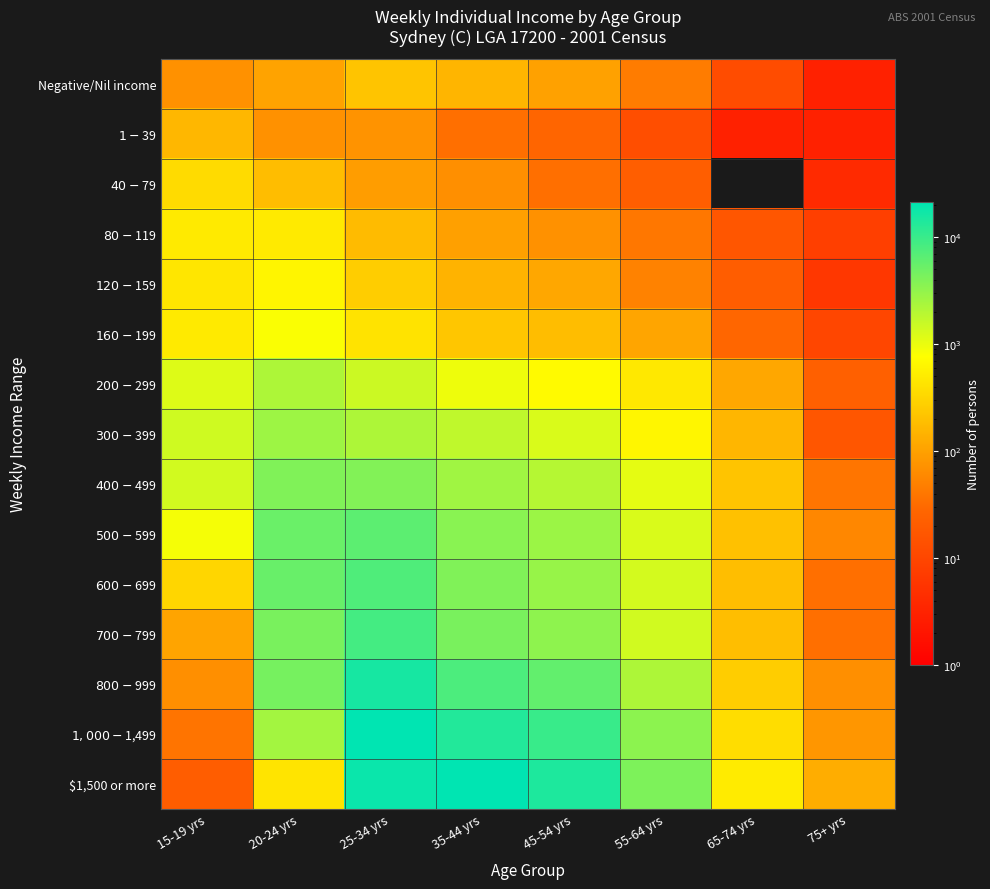

At which category does the chart reach its peak across all series?

35-44 yrs